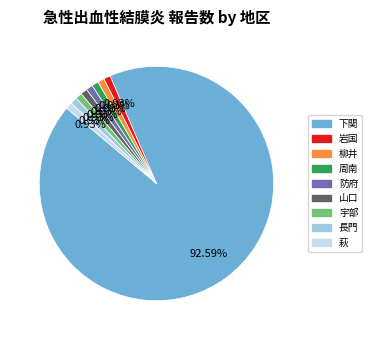

How many slices are in this pie chart?

9